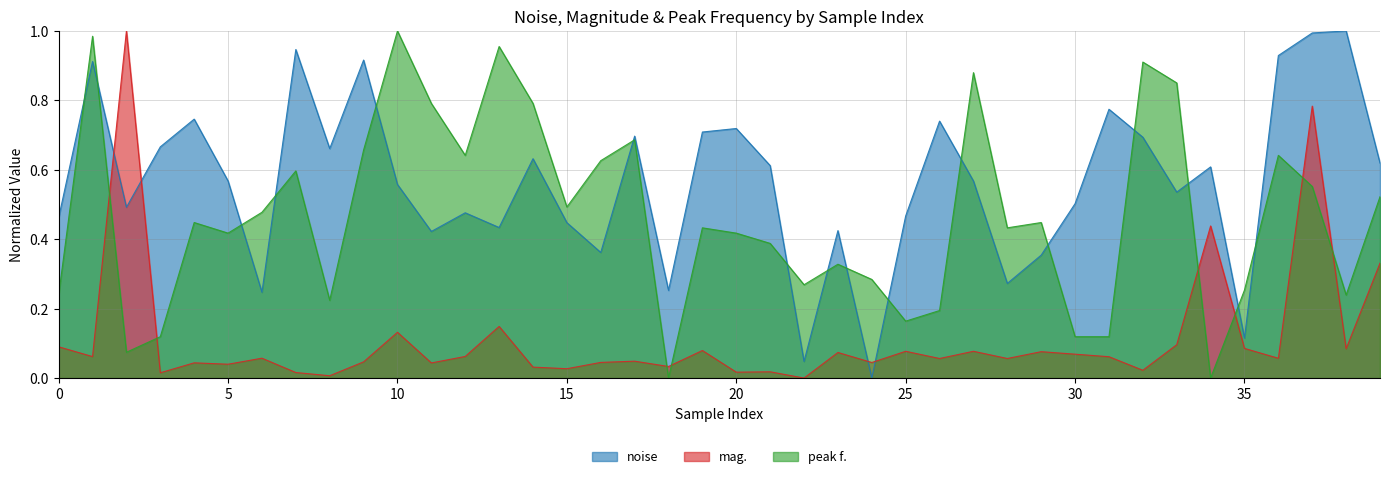

True or false: noise has more than 2 points higher than both neighbors.

True